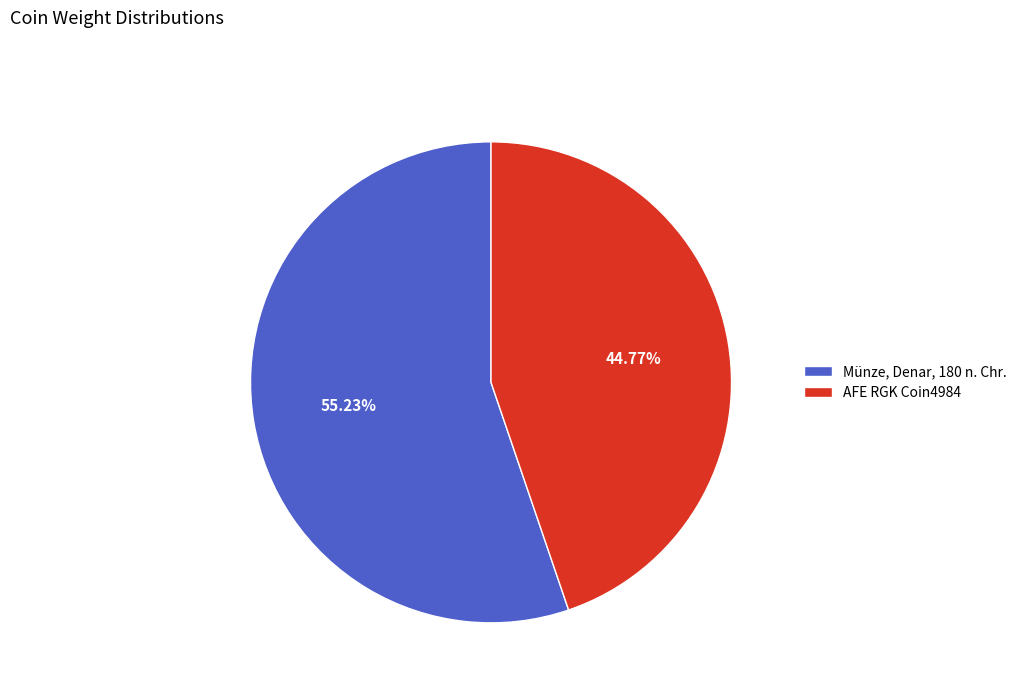

Is Münze, Denar, 180 n. Chr. the majority of the pie?

Yes